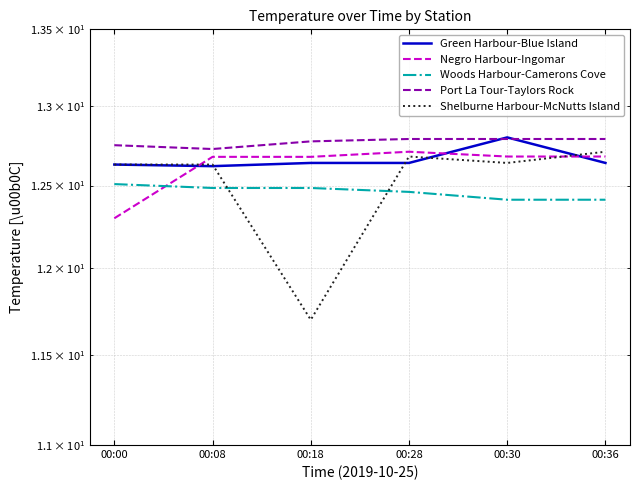

Where is Green Harbour-Blue Island nearest to the value 12?

00:08